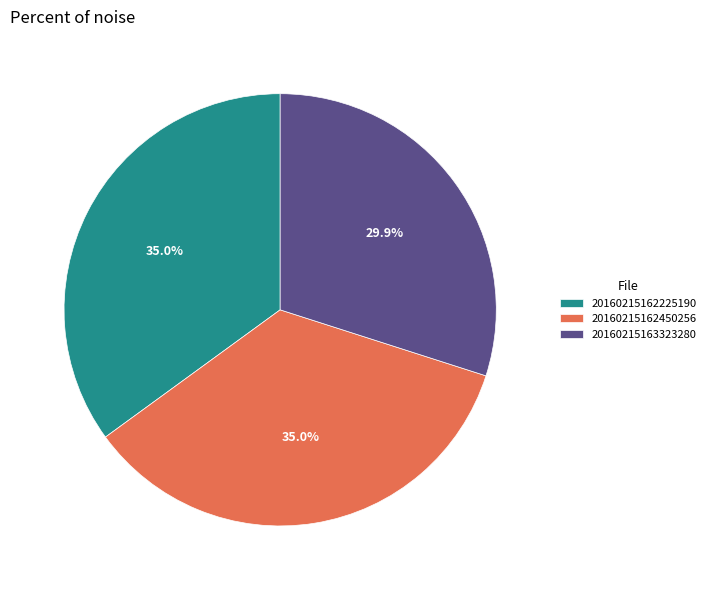

Which slice is the smallest?

20160215163323280